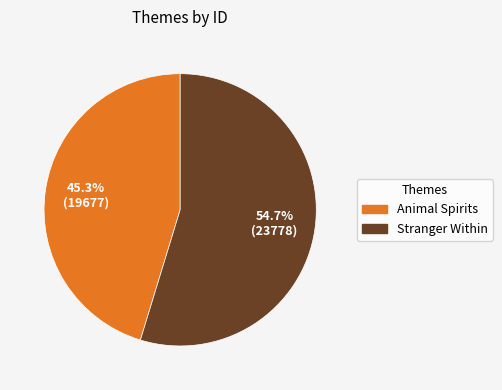

Combined, what portion of the pie is Stranger Within and Animal Spirits?

100.0%